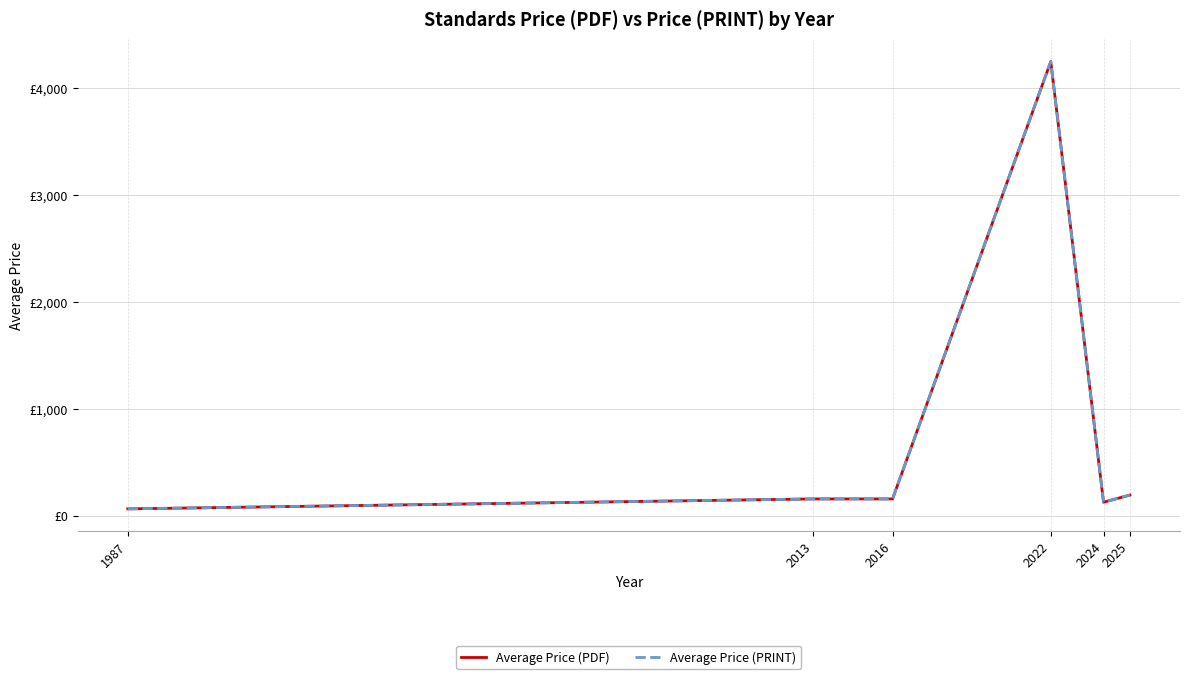

The value of Average Price (PRINT) at 2013 is 236.6. True or false?

False